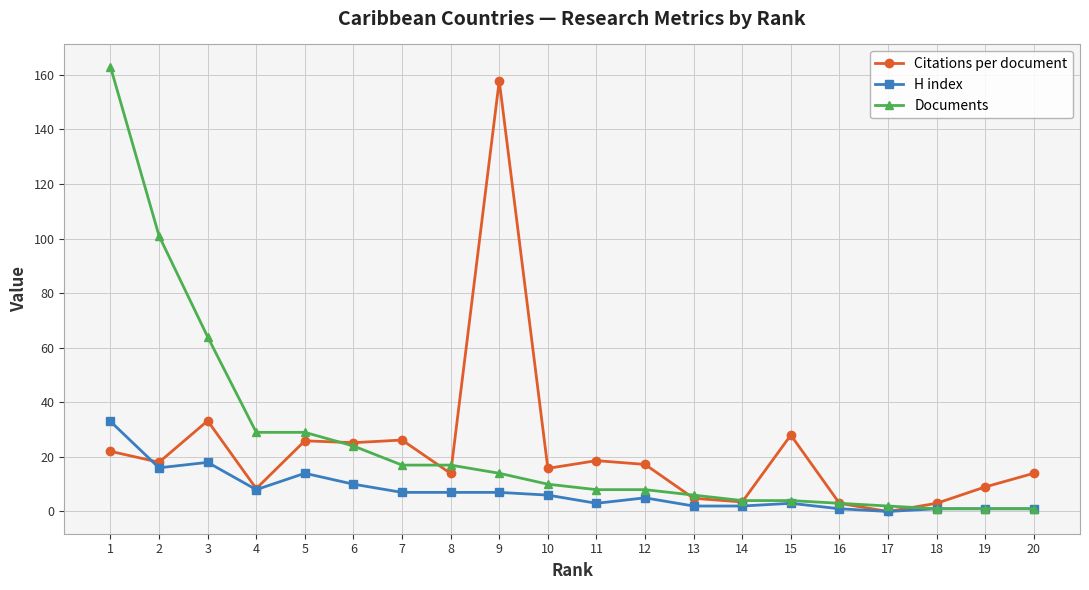

Rank the series by their average value, from lowest to highest.

H index, Citations per document, Documents